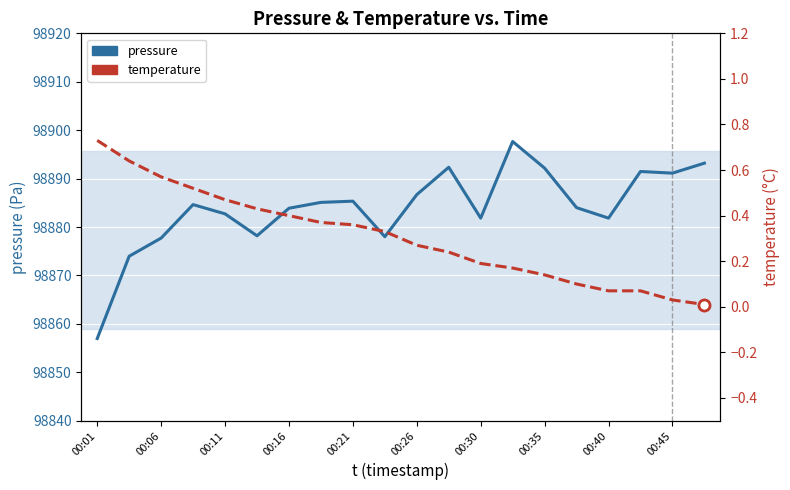

Is it true that pressure equals 168771.6 at 00:16?

False